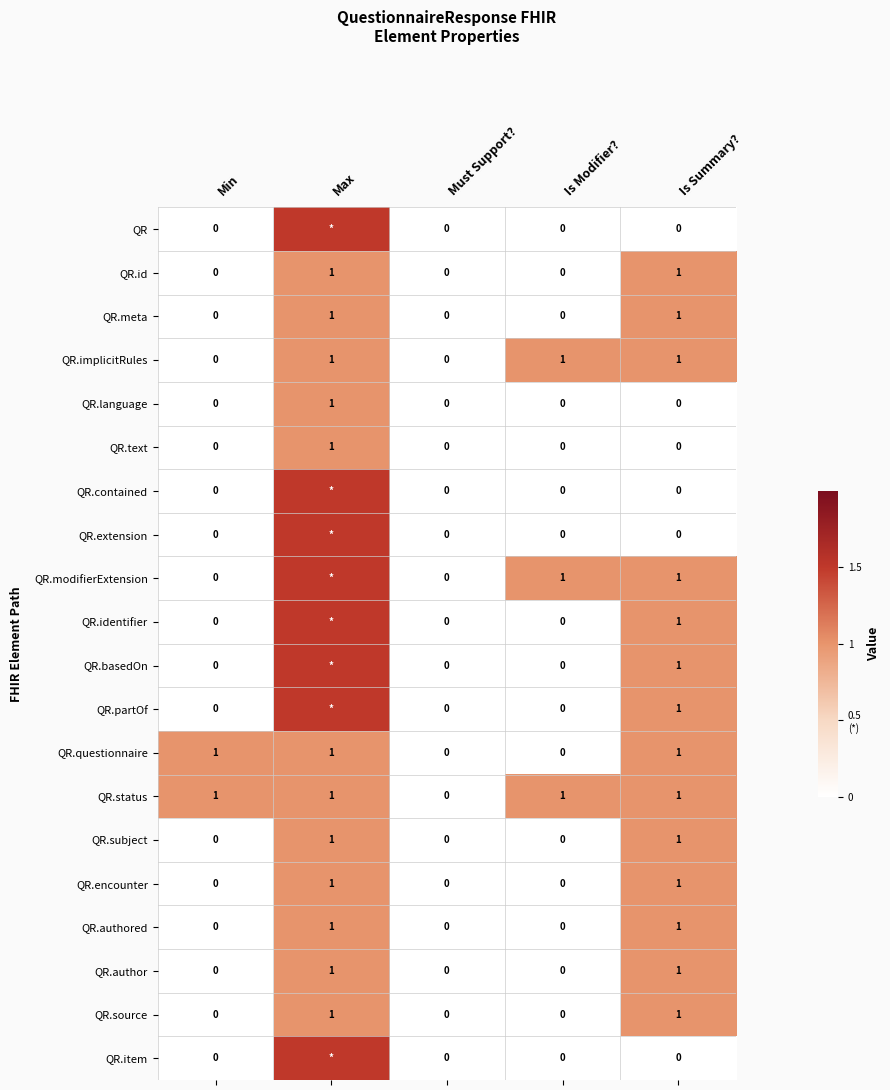

The value of QR.language at Is Modifier? is -0.6. True or false?

False